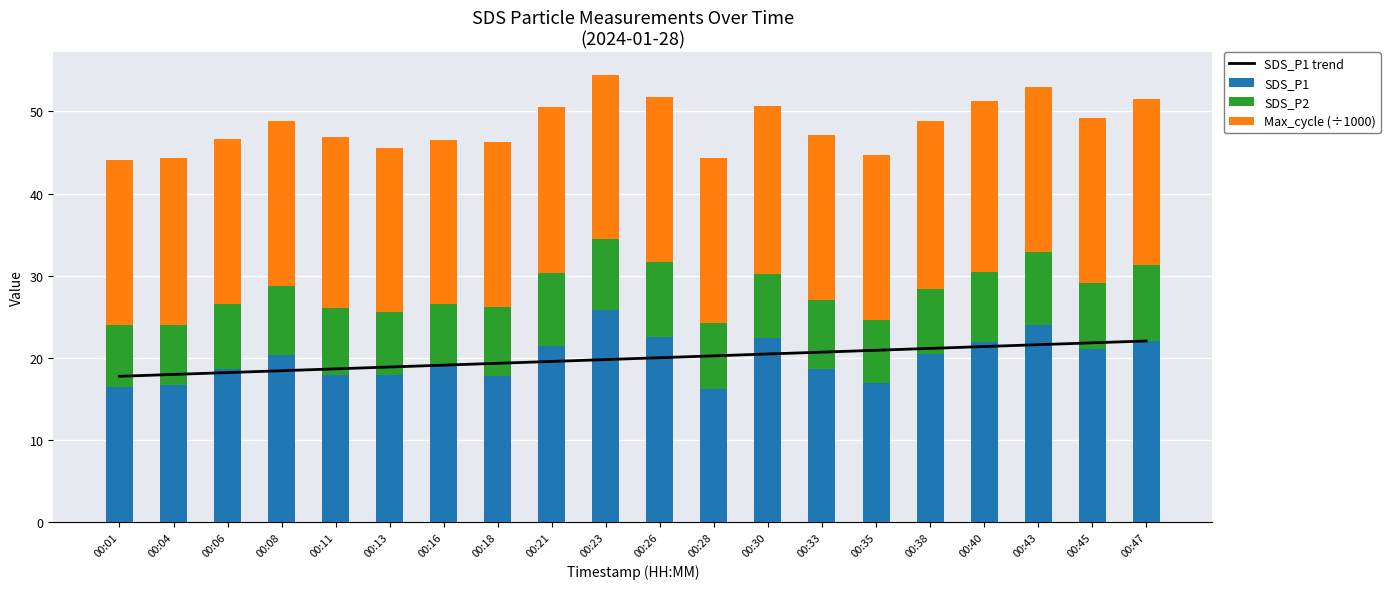

Which series has the largest range (max minus min)?

SDS_P1